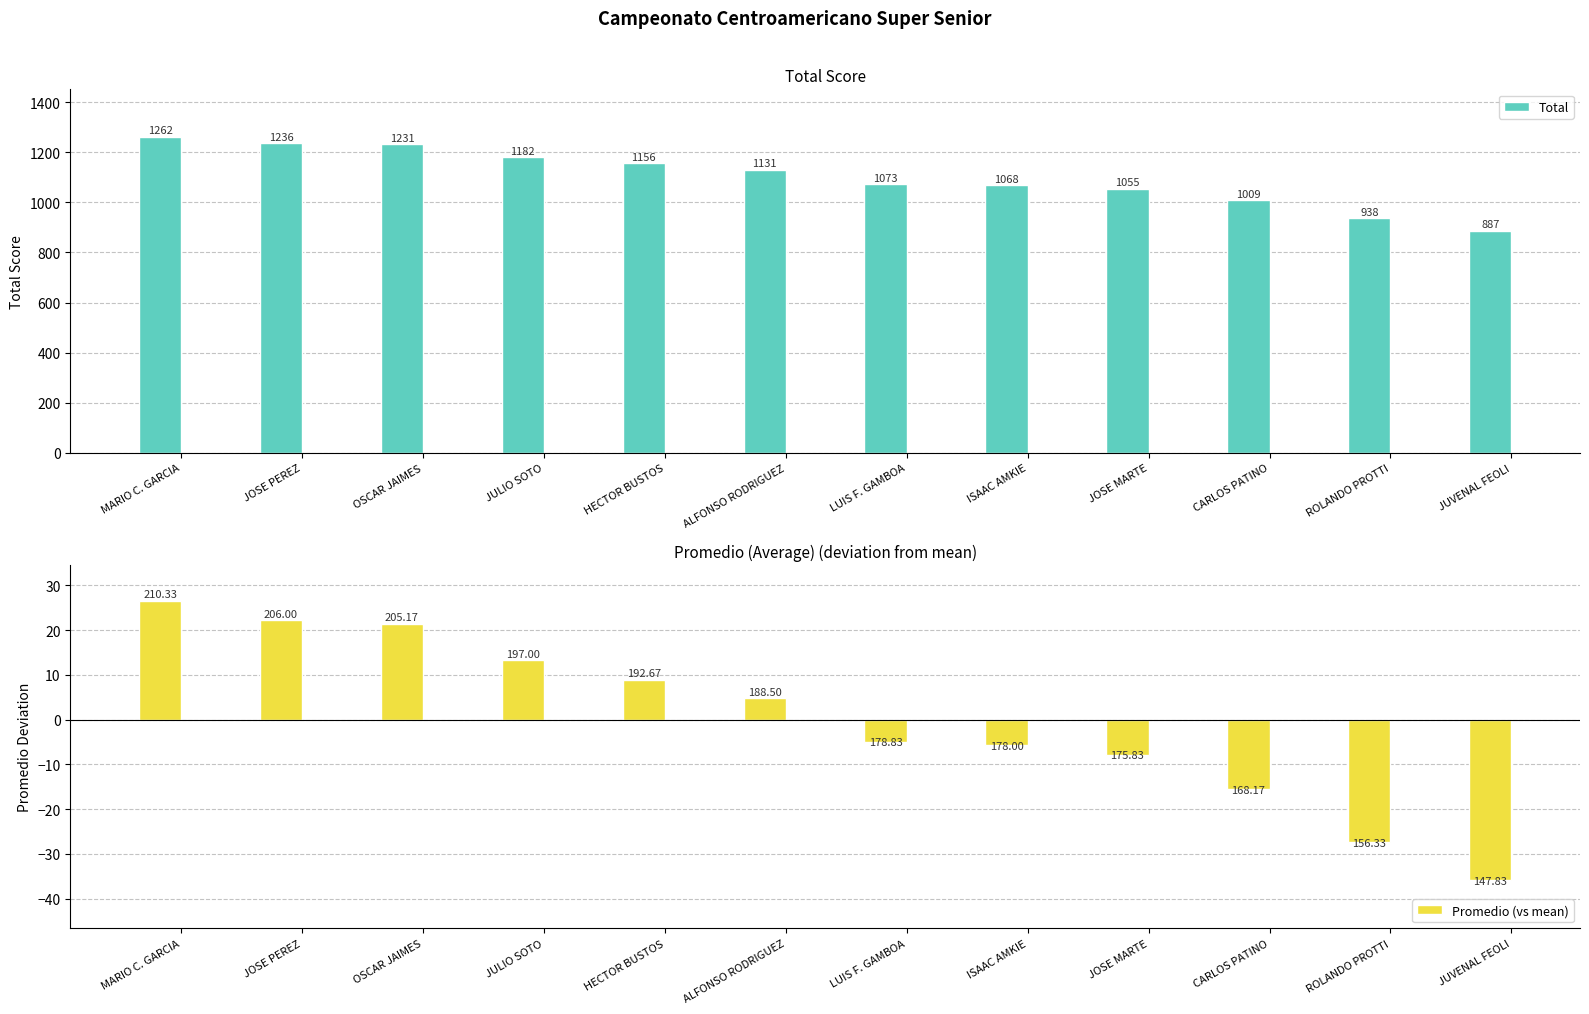

At ROLANDO PROTTI, list the series in order from smallest to largest.

Promedio (vs mean), Total